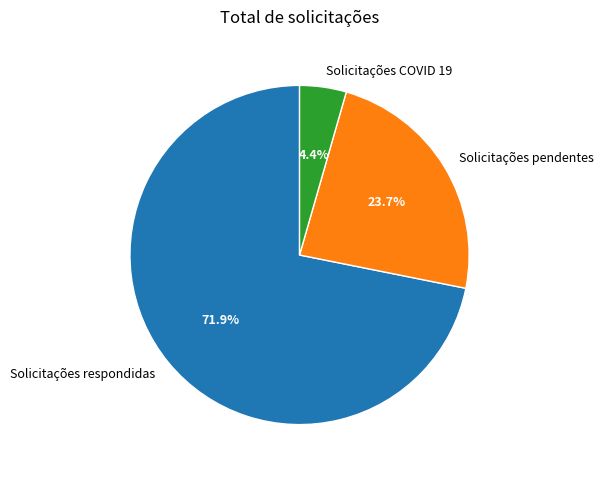

What is the smallest slice in the pie chart?

Solicitações COVID 19